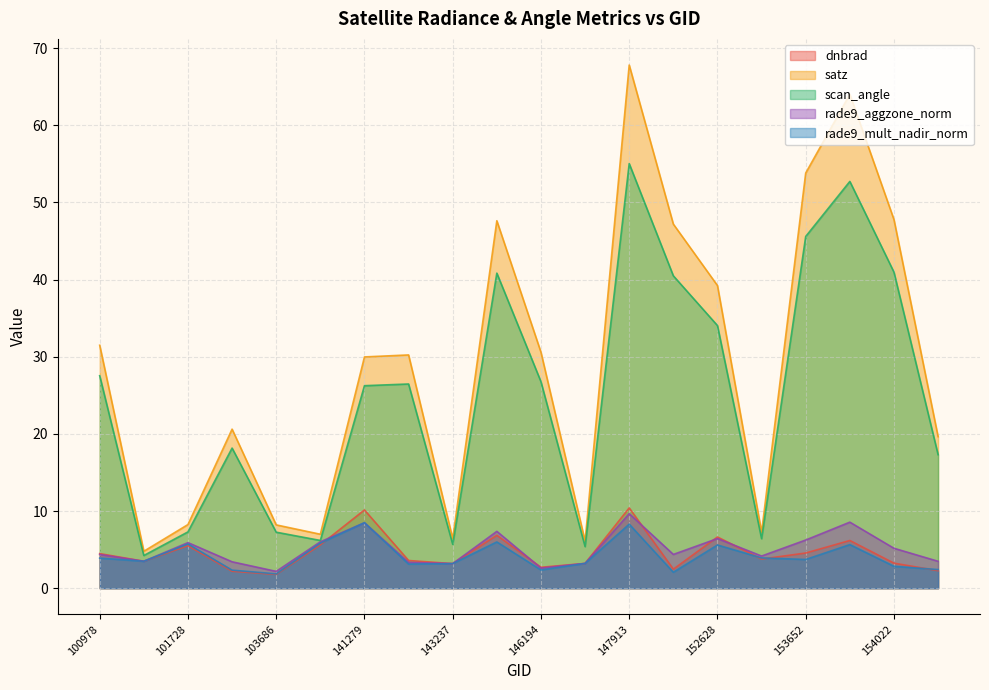

What is the spread (max minus min) of values at 153840?

58.4